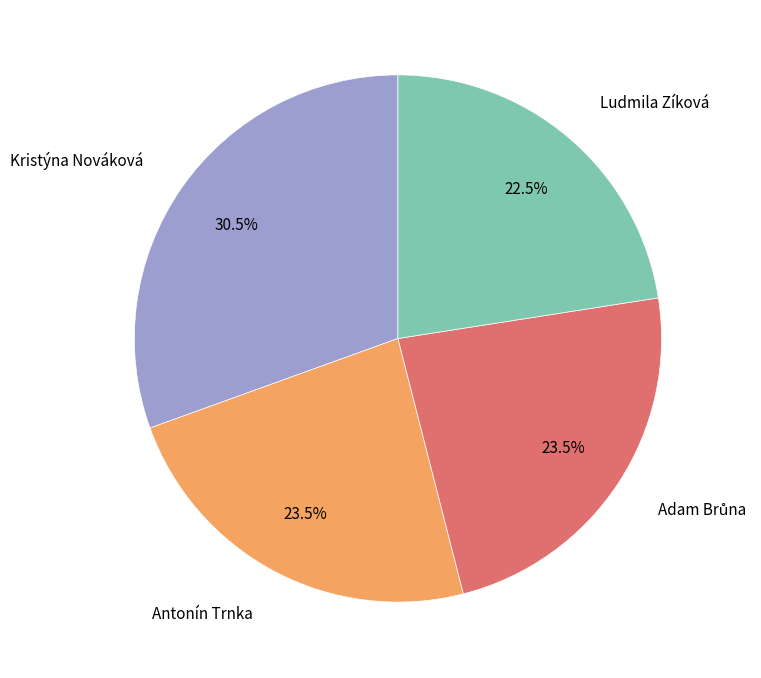

Between Kristýna Nováková and Antonín Trnka, which is larger?

Kristýna Nováková